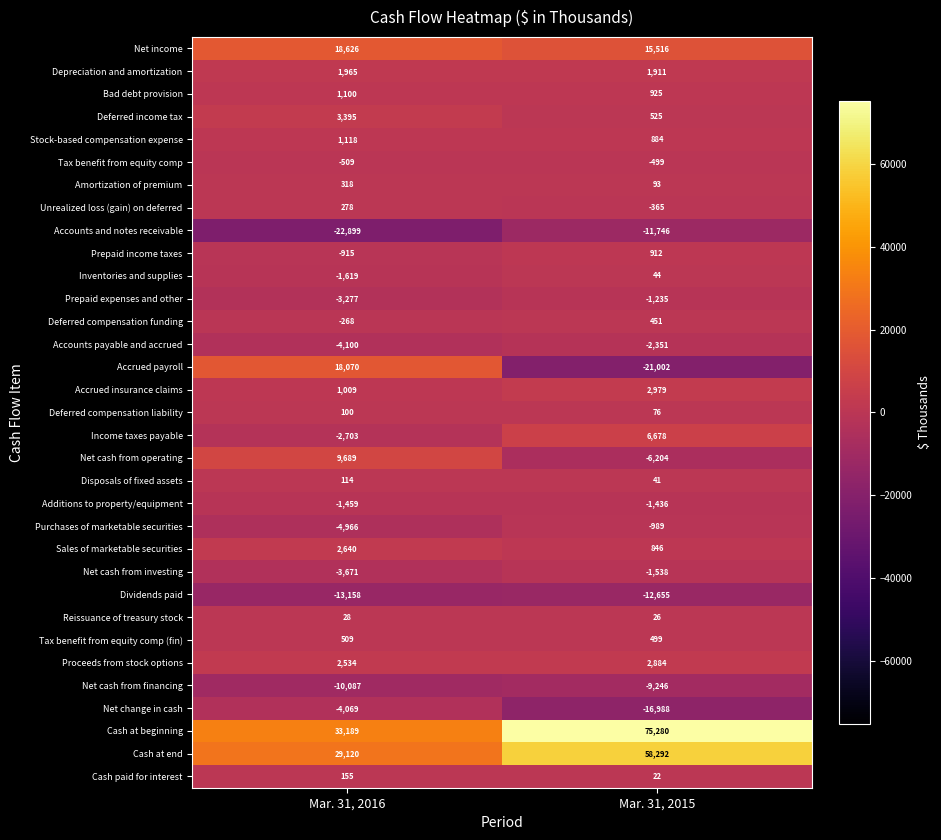

How many distinct data groups are displayed?

33